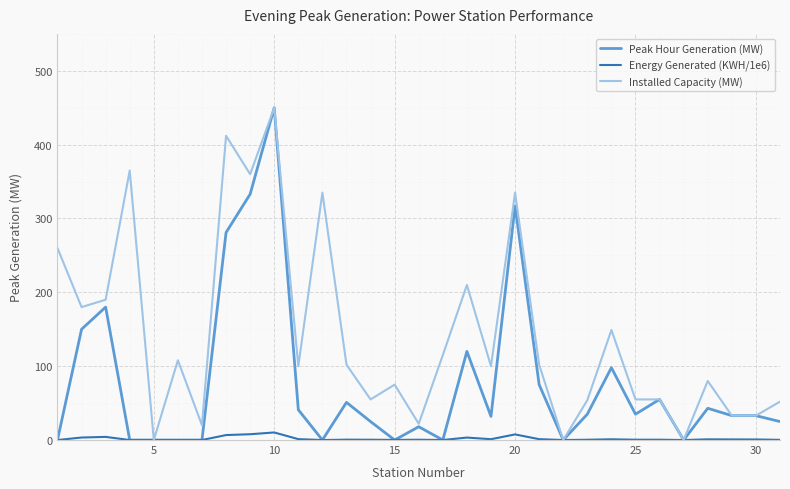

What is the highest value of the Energy Generated (KWH/1e6) series?

10.2